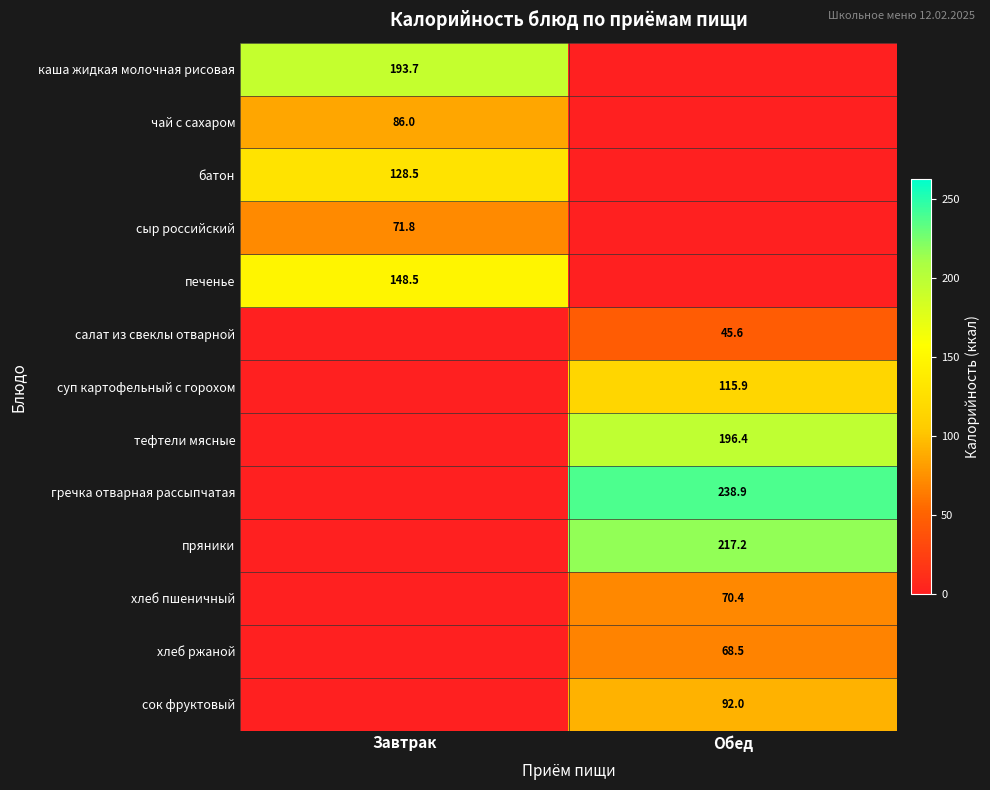

The гречка отварная рассыпчатая series shows 238.9 at Обед. True or false?

True